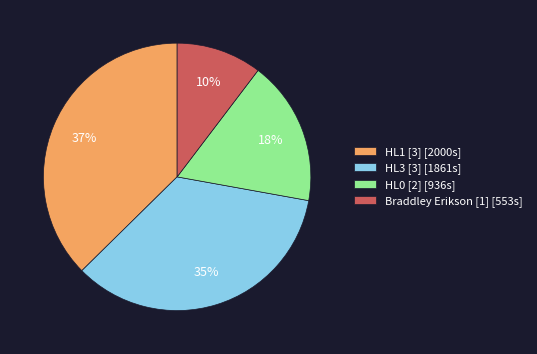

Which category has the biggest portion of the pie?

HL1 [3] [2000s]